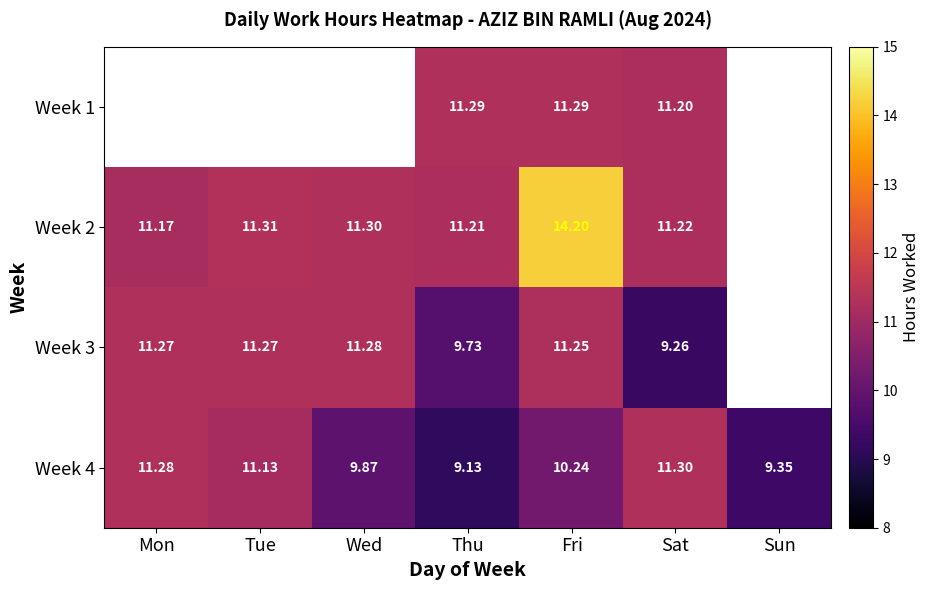

Is the value of Week 1 at Sat greater than the value of Week 3 at Thu?

Yes